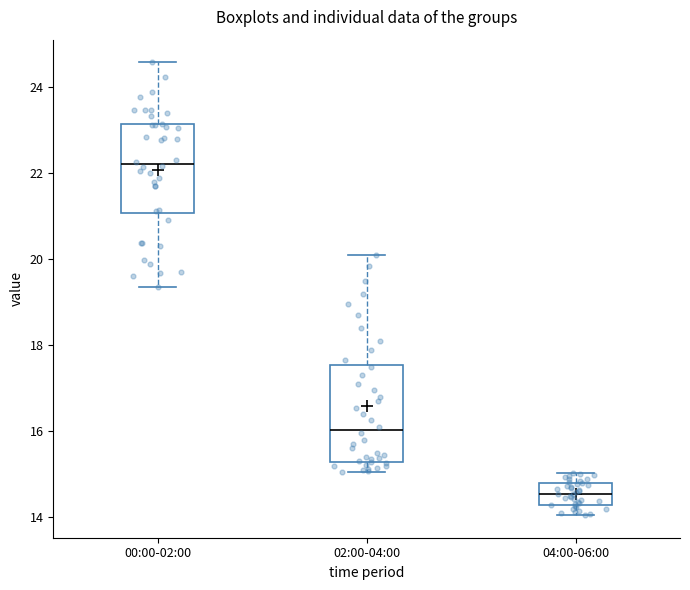

Reading left to right, read every box against the y-axis: the position of its median line, the range the box covers, and the ends of its whiskers. The values are not printed on the chart, so give them approximately, as read against the axis.

00:00-02:00: median 22.2, box 21.0 to 23.2, whiskers 19.4 to 24.6
02:00-04:00: median 16.0, box 15.2 to 17.6, whiskers 15.0 to 20.2
04:00-06:00: median 14.6, box 14.2 to 14.8, whiskers 14.0 to 15.0